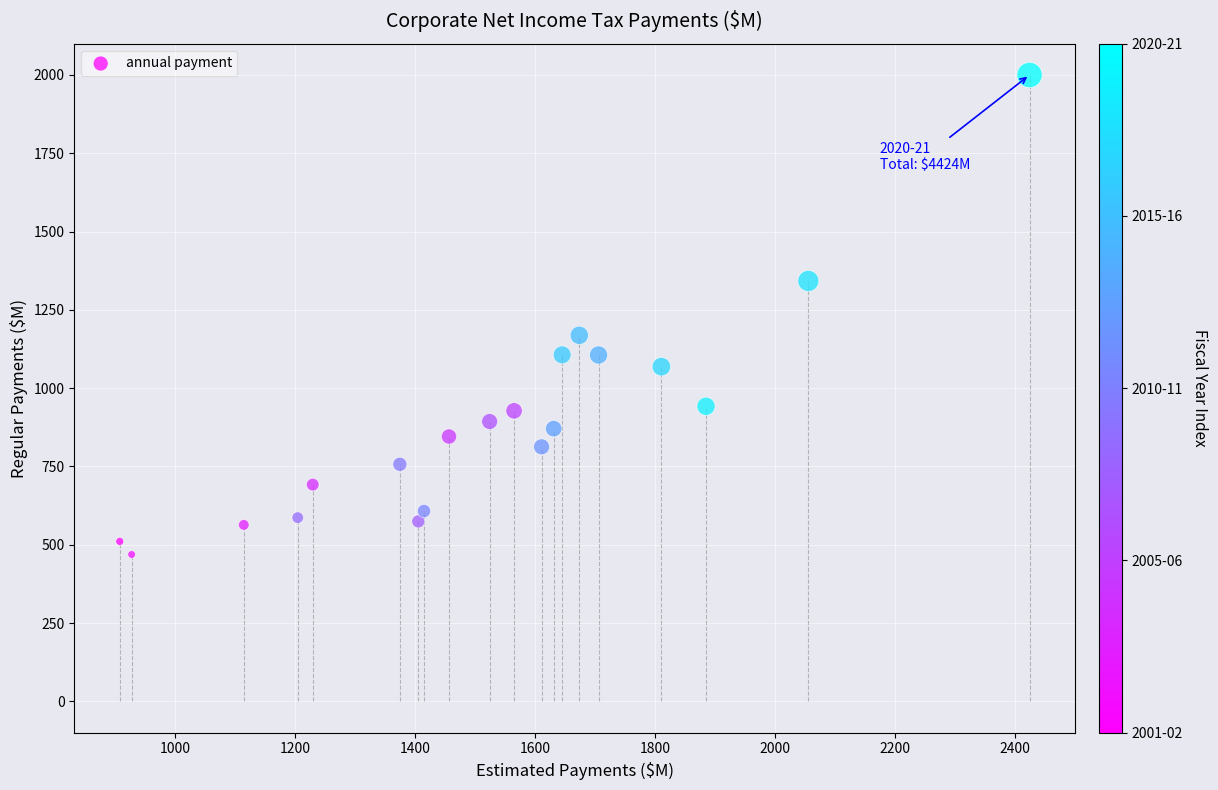

What Y value in the scatter plot is closest to 1234?

1168.8